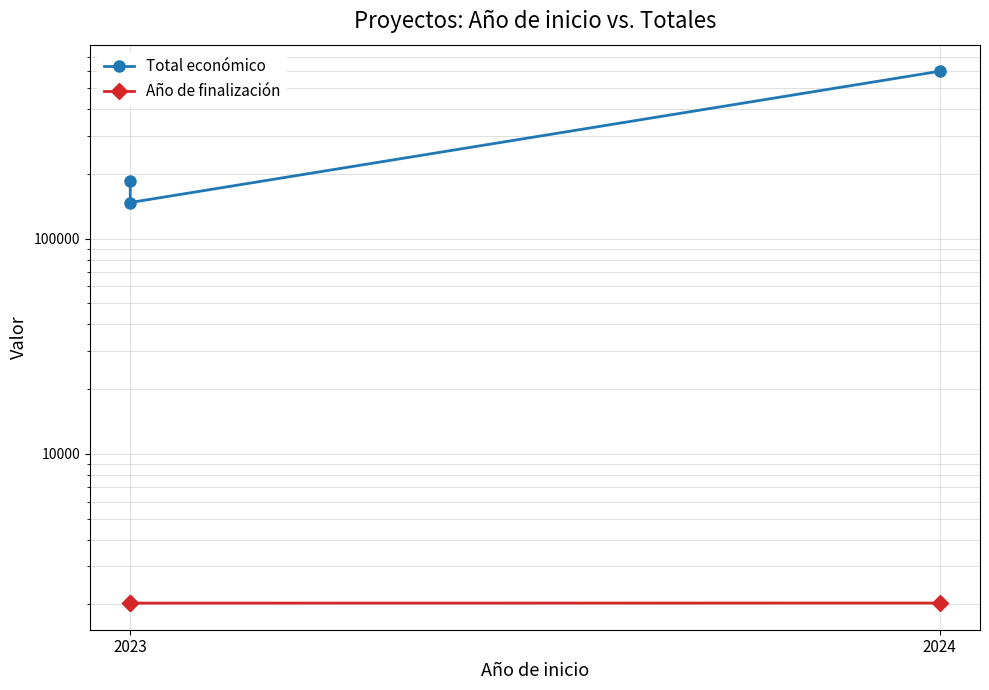

At how many categories does at least one series exceed 439220?

1